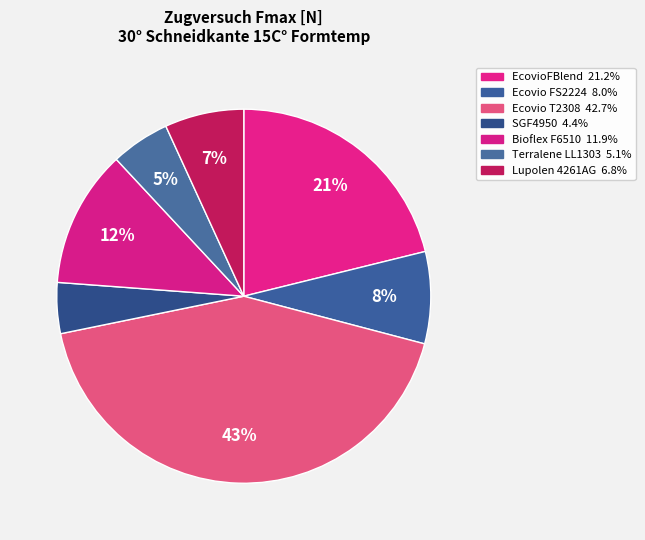

How many slices are in this pie chart?

7